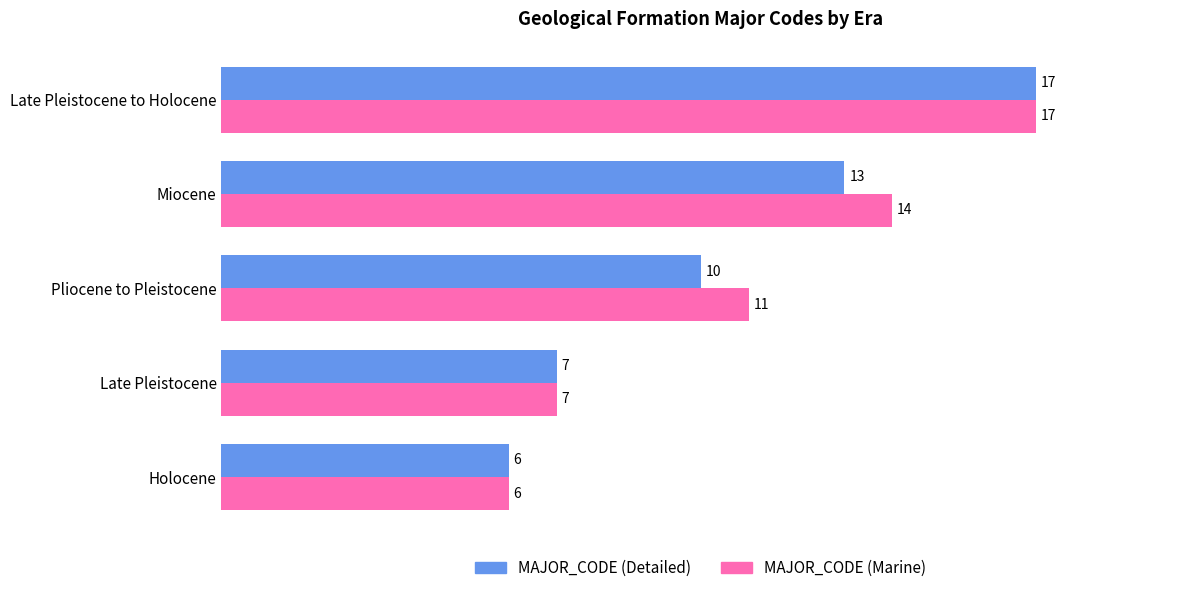

What is the average value of the MAJOR_CODE (Marine) series?

11